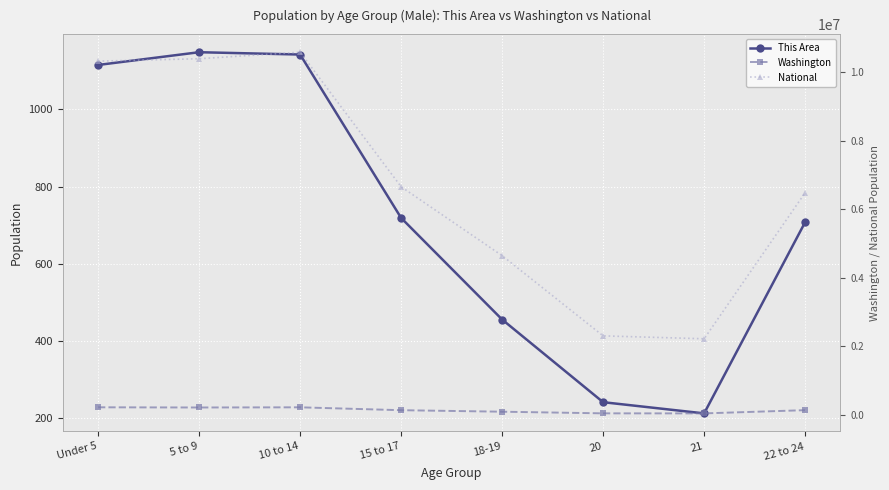

Reading right to left, list all the values displayed in this chart.

This Area: 708	213	242	456	719	1142	1148	1115
Washington: 141639	47583	48909	96882	140695	224717	219702	225088
National: 6482659	2223198	2308319	4647457	6656209	10579862	10389638	10319427